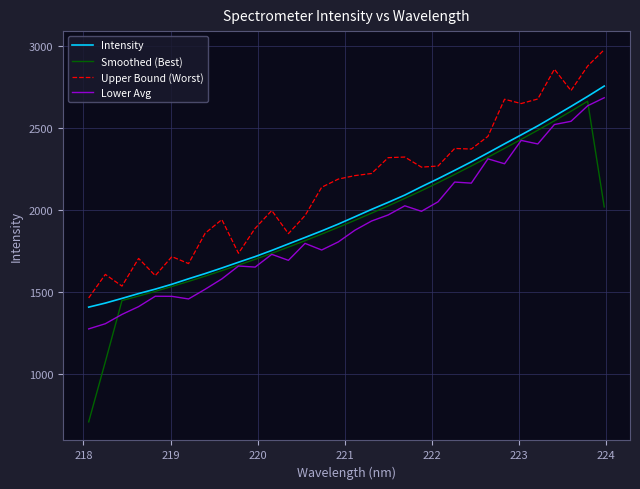

At how many categories does at least one series exceed 1750?

24